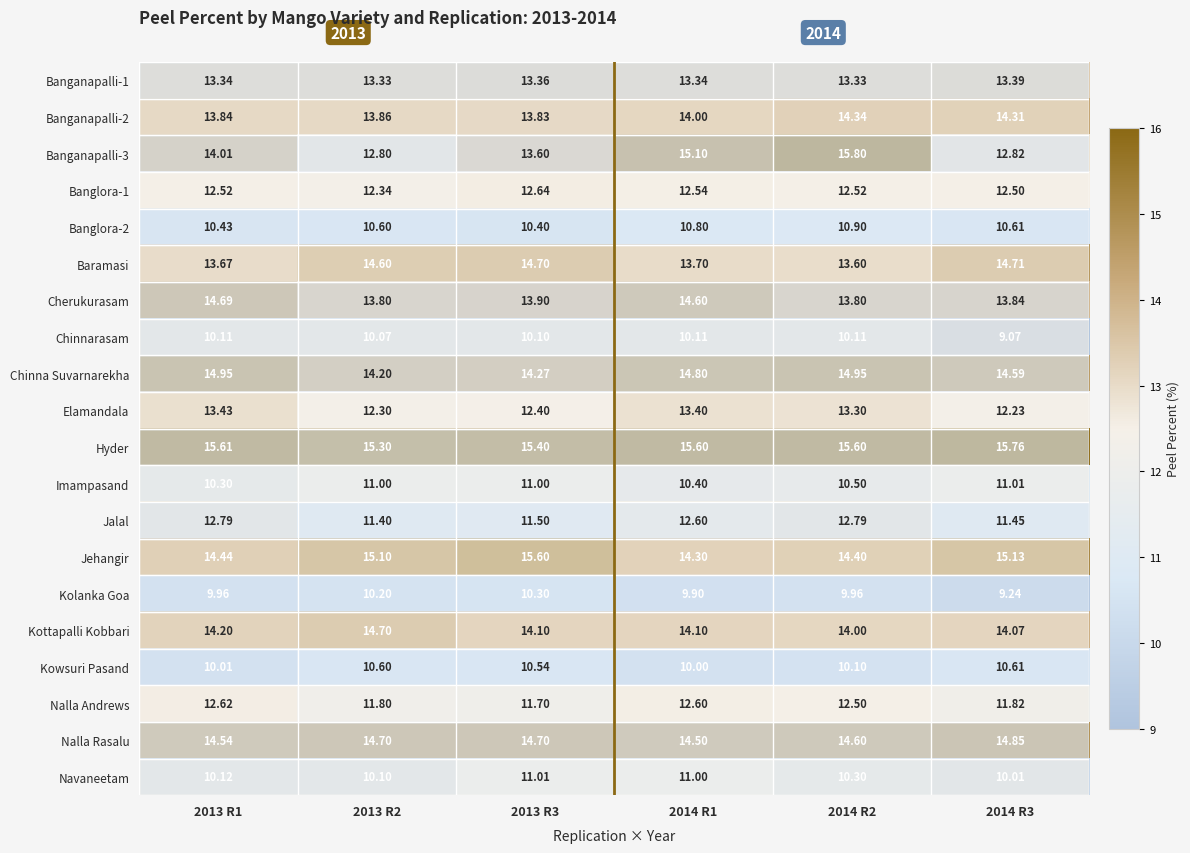

Which series changed the most between 2014 R1 and 2014 R2?

Cherukurasam